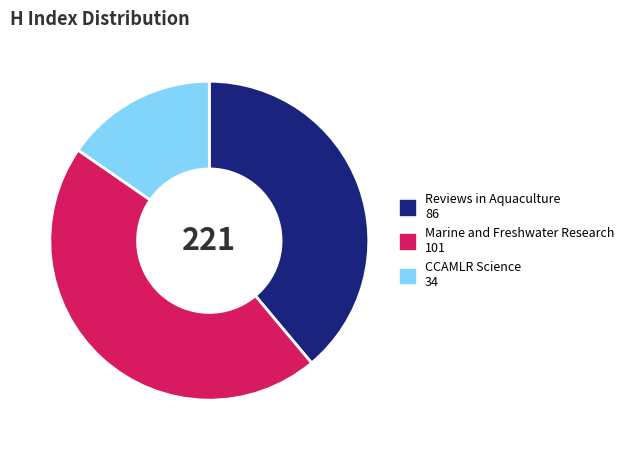

Which has a higher value, CCAMLR Science 34 or Marine and Freshwater Research 101?

Marine and Freshwater Research 101